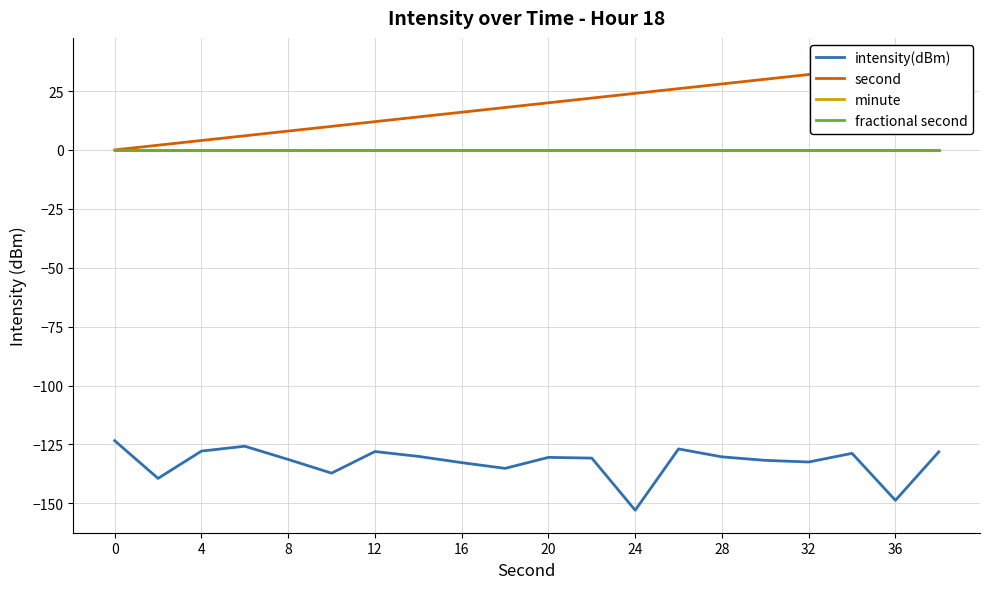

Count the number of categories in the chart.

20